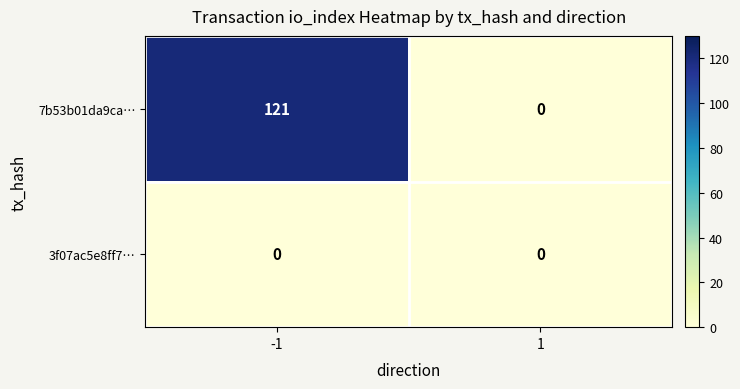

Count the number of data series in this chart.

2